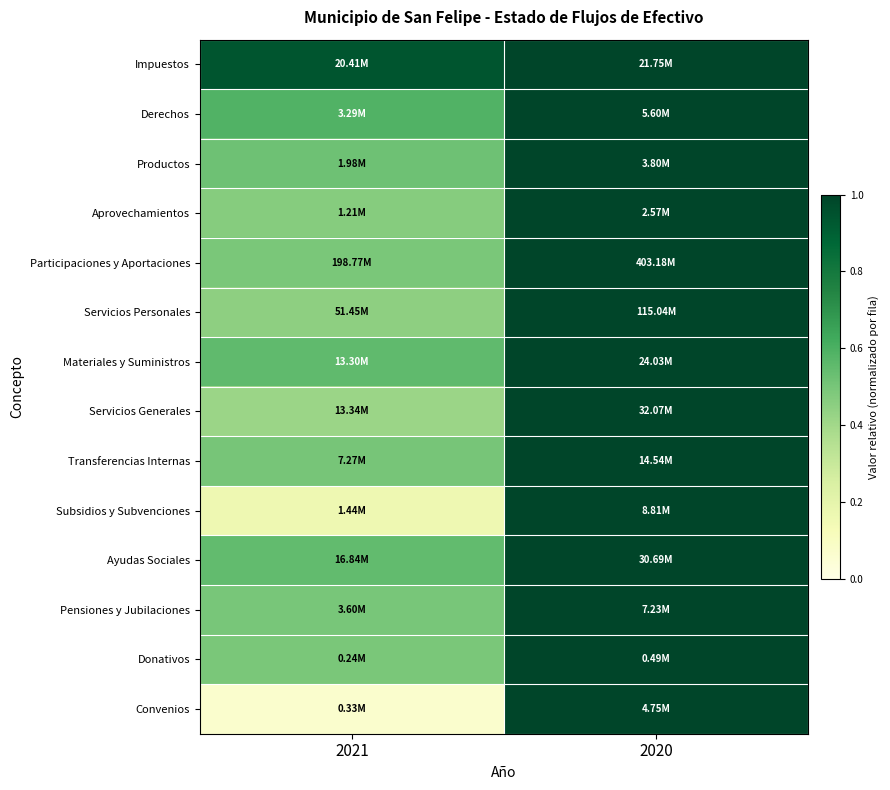

Reading left to right, extract all data points from this chart.

Impuestos: 2021=0.9	2020=1.0
Derechos: 2021=0.6	2020=1.0
Productos: 2021=0.5	2020=1.0
Aprovechamientos: 2021=0.5	2020=1.0
Participaciones y Aportaciones: 2021=0.5	2020=1.0
Servicios Personales: 2021=0.4	2020=1.0
Materiales y Suministros: 2021=0.6	2020=1.0
Servicios Generales: 2021=0.4	2020=1.0
Transferencias Internas: 2021=0.5	2020=1.0
Subsidios y Subvenciones: 2021=0.2	2020=1.0
Ayudas Sociales: 2021=0.5	2020=1.0
Pensiones y Jubilaciones: 2021=0.5	2020=1.0
Donativos: 2021=0.5	2020=1.0
Convenios: 2021=0.1	2020=1.0